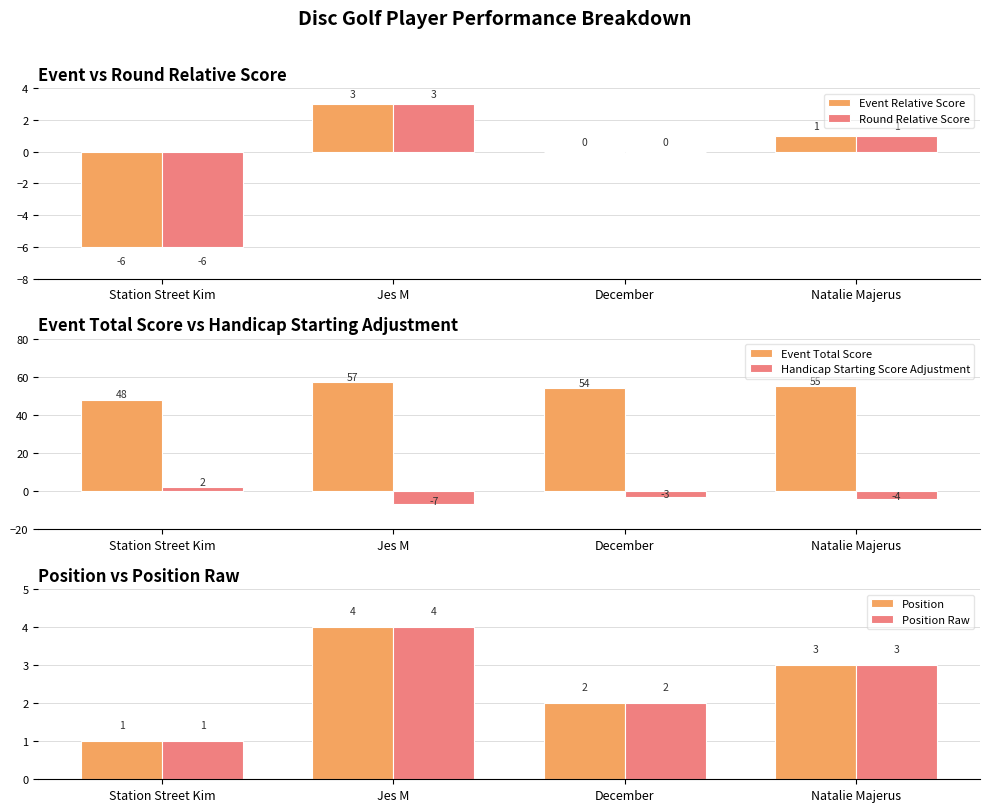

Are the bars grouped side by side (vs. stacked)?

Yes